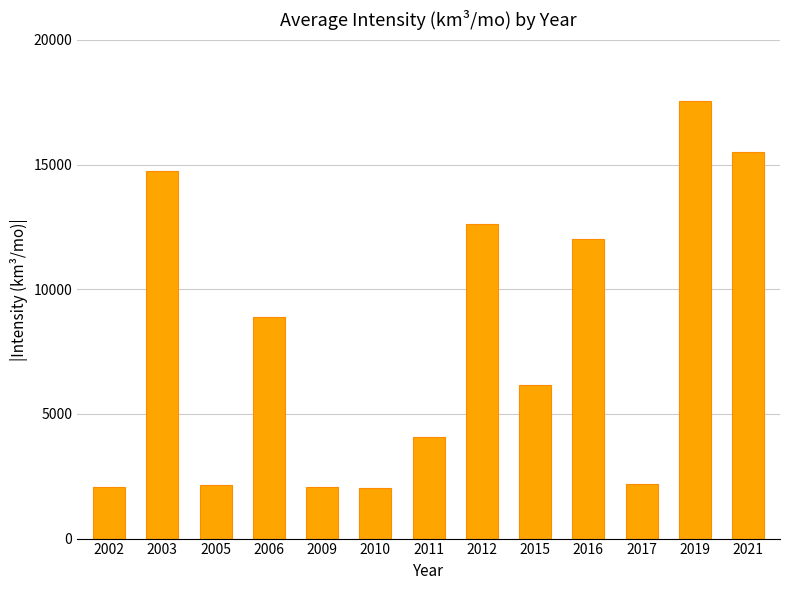

Where is the data nearest to the value 9777?

2006